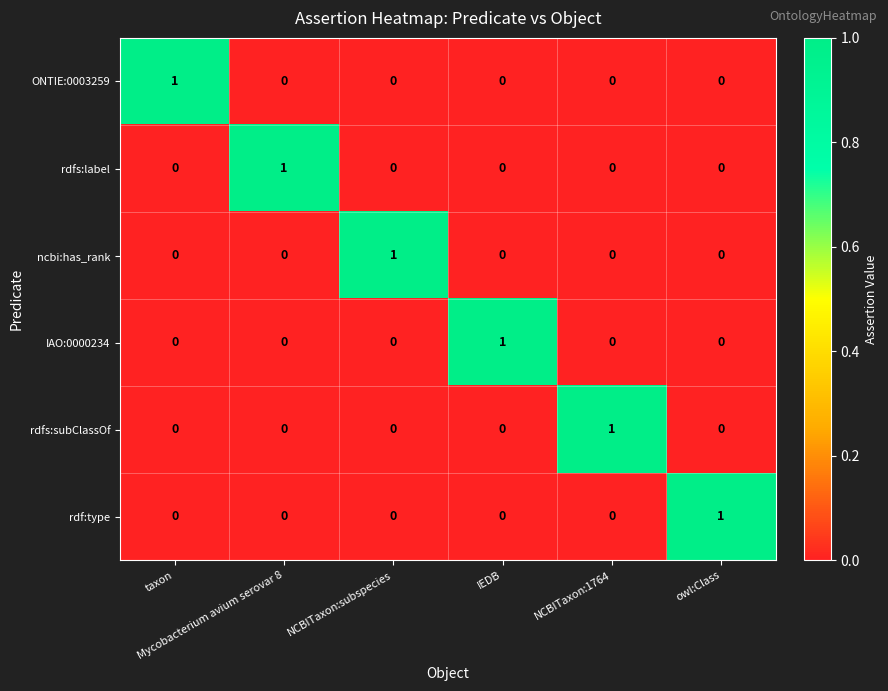

Count the number of categories in the chart.

6